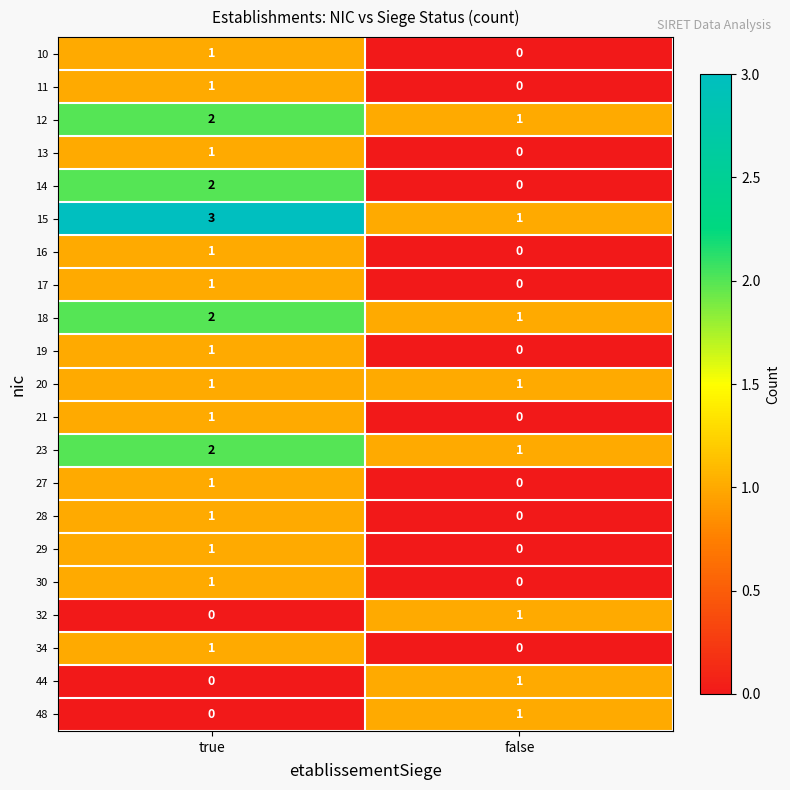

At which category is the sum across all series the highest?

true